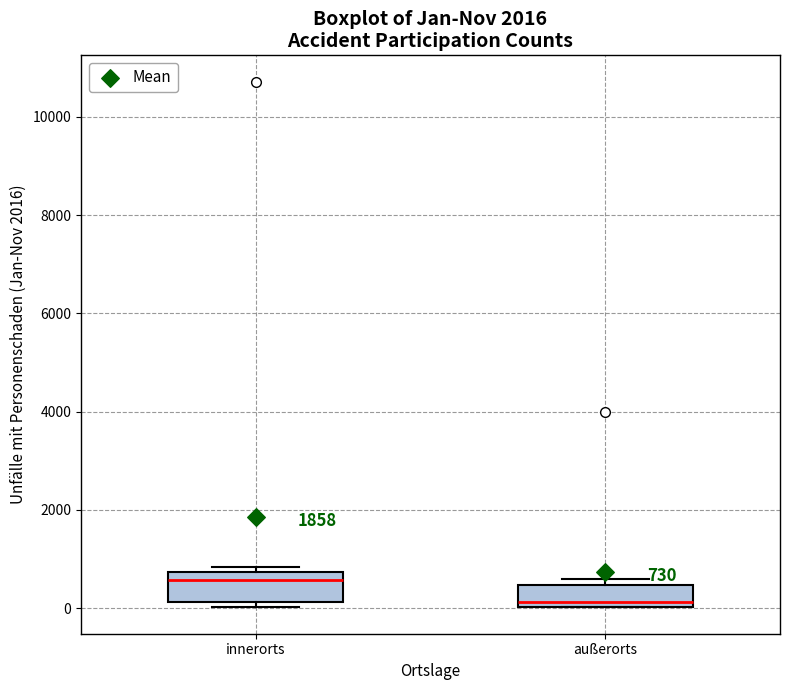

Which box's median line is the lowest?

außerorts